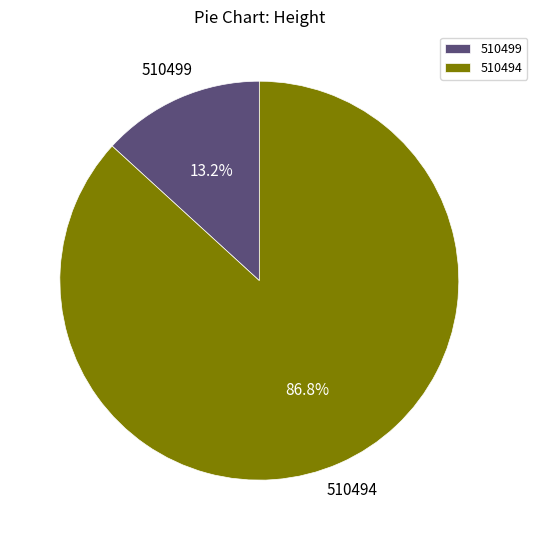

True or false: 510494 accounts for 87% of the total.

True